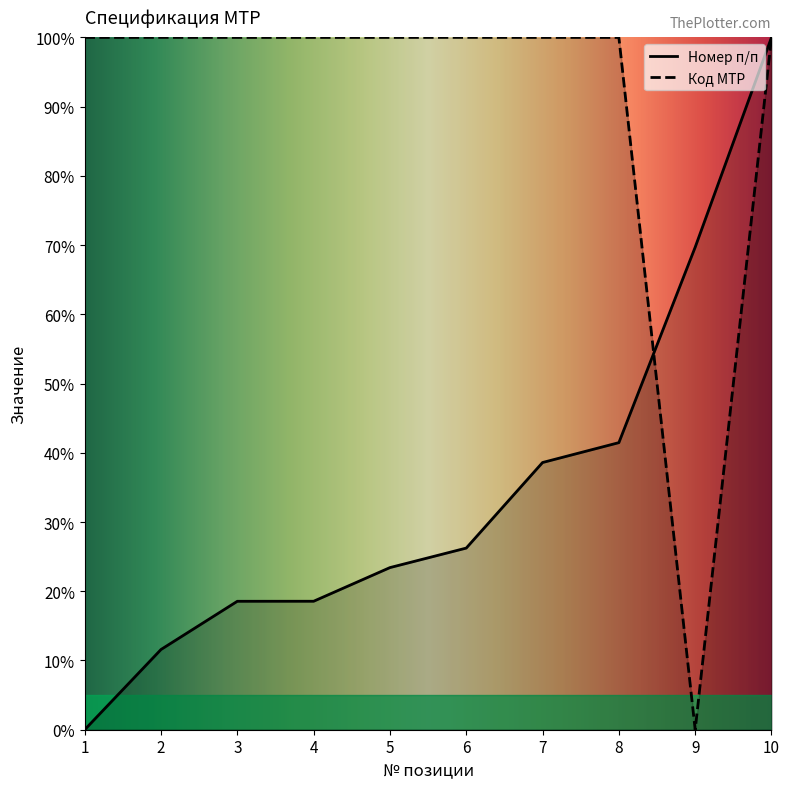

Which series ends up on top after the final intersection of Код МТР and Номер п/п?

Номер п/п